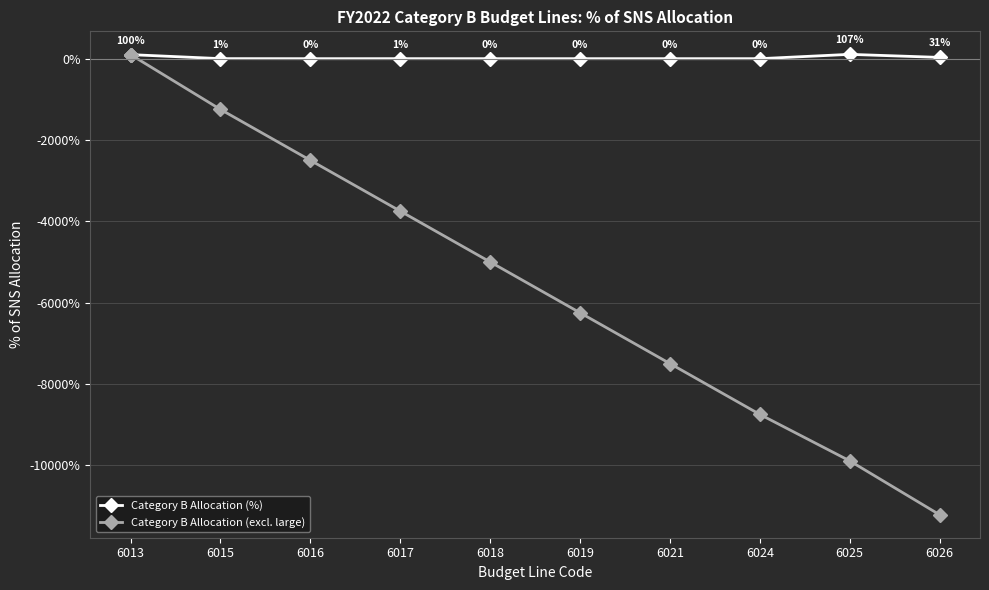

True or false: Category B Allocation (excl. large) has a value of -2500.0 at 6016.

True